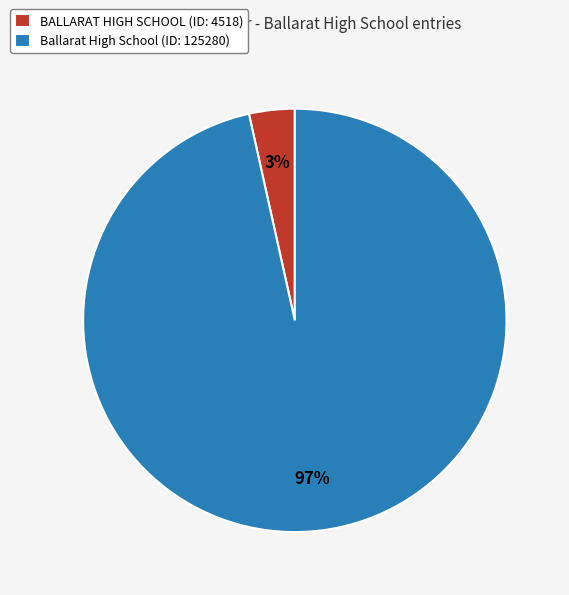

Which has a higher value, Ballarat High School or BALLARAT HIGH SCHOOL?

Ballarat High School